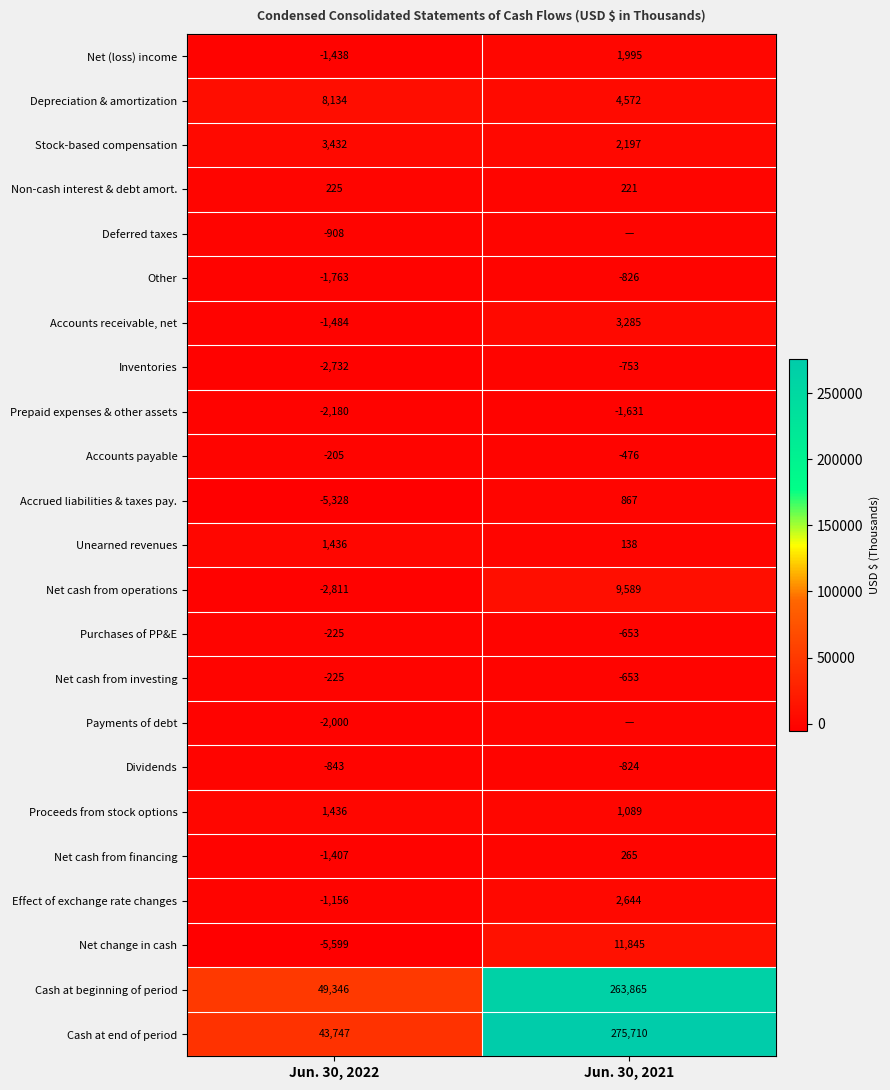

Is it true that Proceeds from stock options equals 883 at Jun. 30, 2022?

False